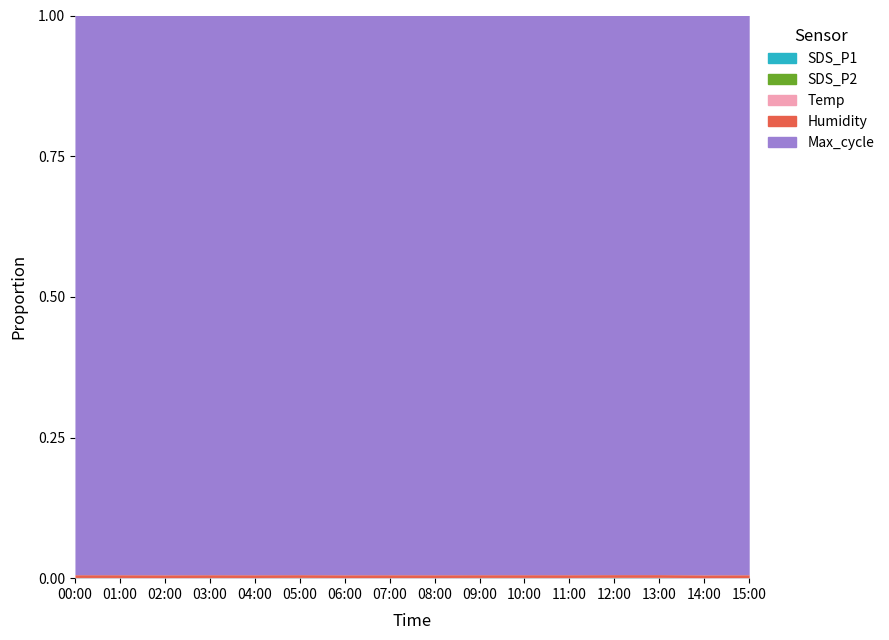

What is the average value of the SDS_P1 series?

8.5